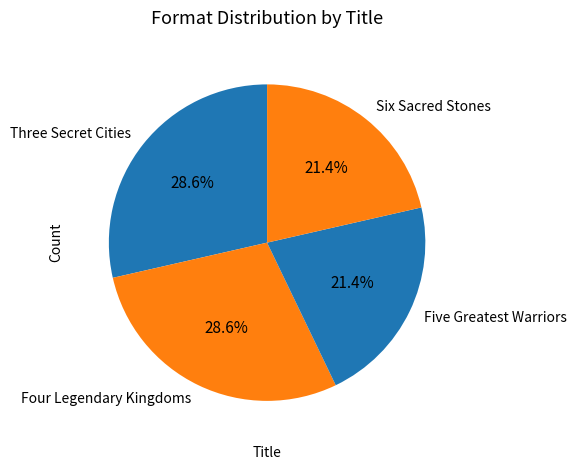

How much of the chart is everything except Five Greatest Warriors?

78.6%